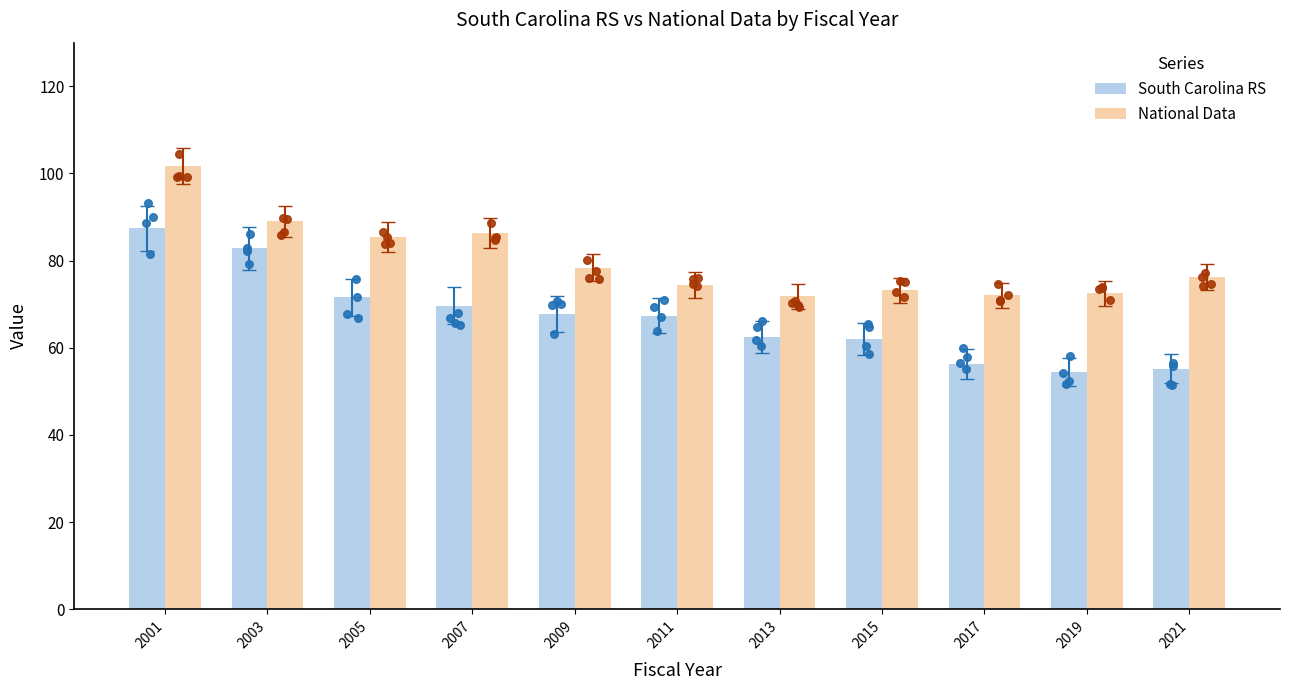

Which series contains the highest Y value?

National Data